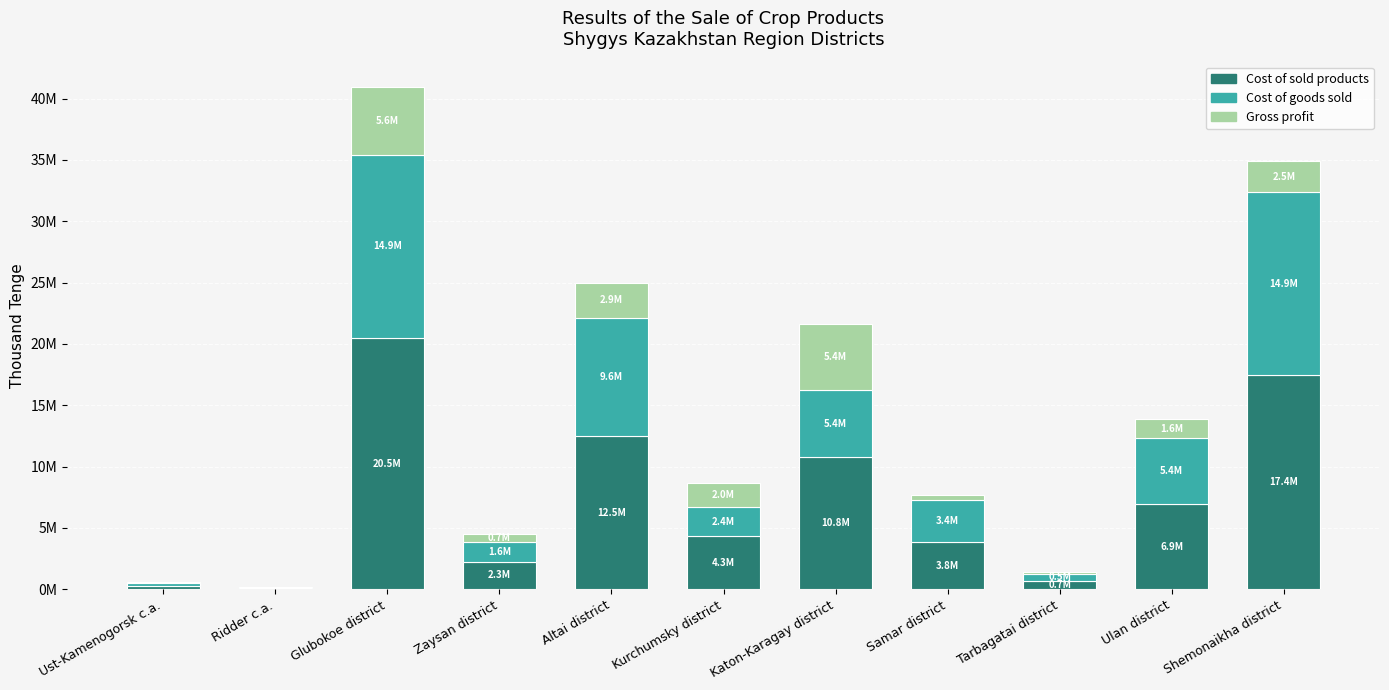

Which series has the largest range (max minus min)?

Cost of sold products